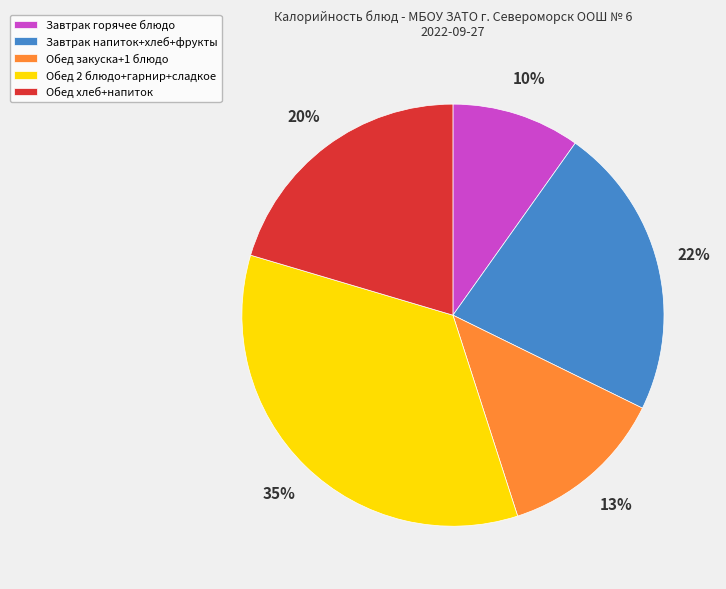

To the nearest percent, what is the average slice percentage?

20%